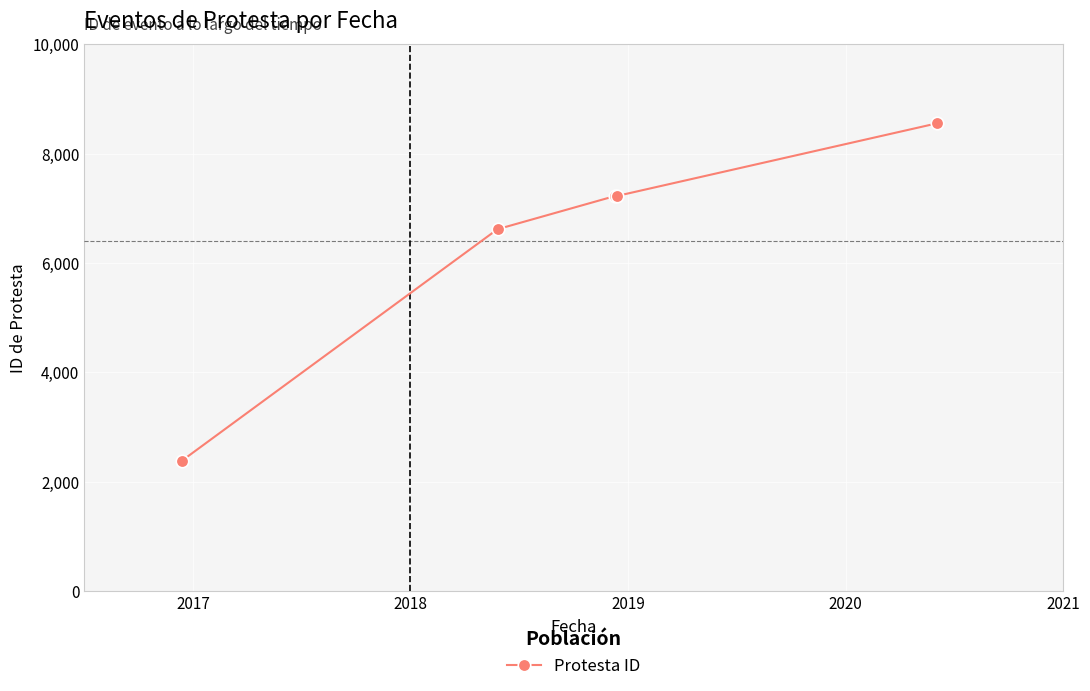

How many lines are shown in the chart?

1